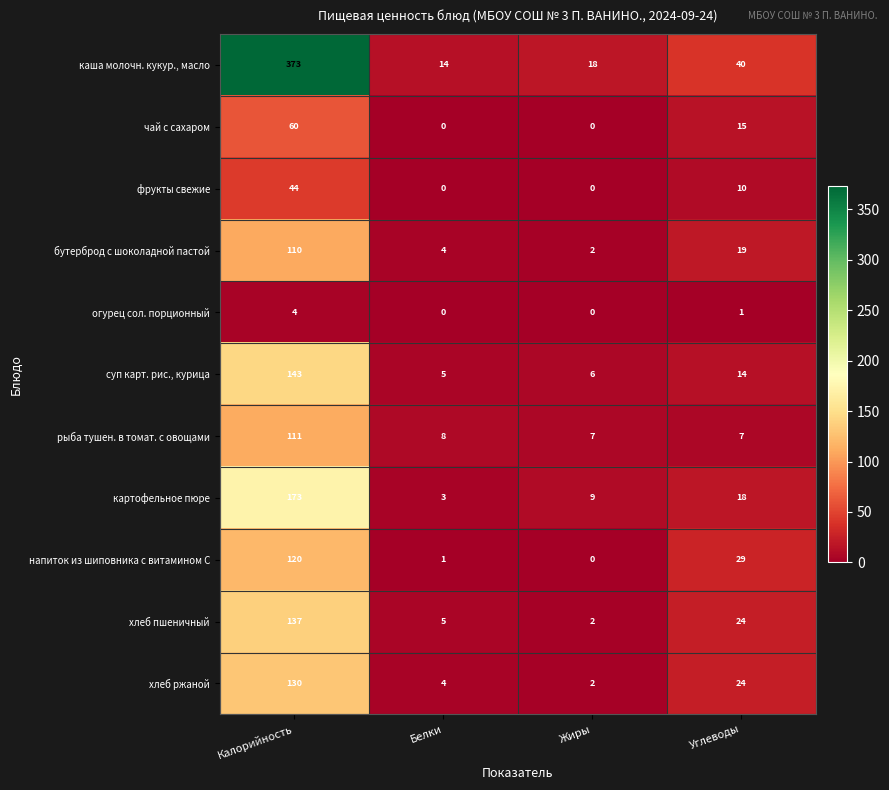

List the labels in order of каша молочн. кукур., масло value, smallest first.

Белки, Жиры, Углеводы, Калорийность